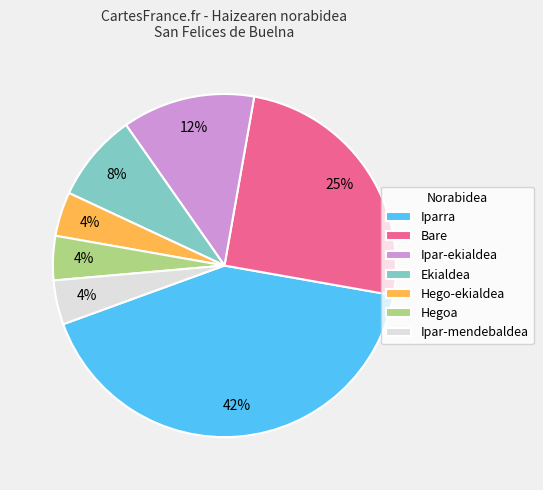

True or false: Hegoa accounts for 4% of the total.

True